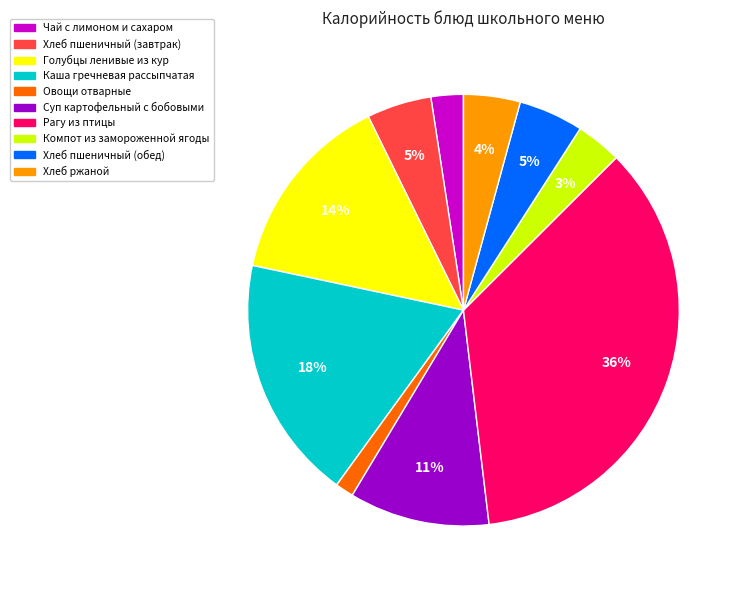

To the nearest percent, what is the difference between the Хлеб ржаной and Каша гречневая рассыпчатая slice percentages?

14%